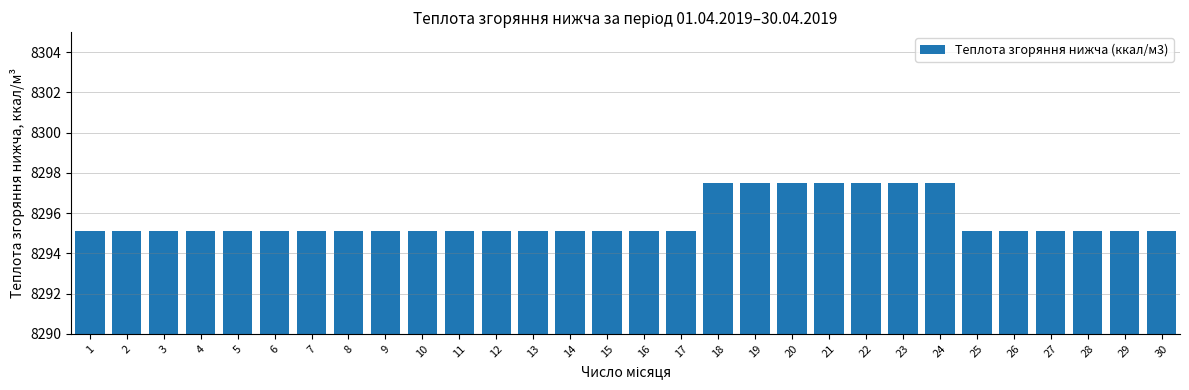

Reading left to right, what are all the values shown in this chart?

1=8295.1	2=8295.1	3=8295.1	4=8295.1	5=8295.1	6=8295.1	7=8295.1	8=8295.1	9=8295.1	10=8295.1	11=8295.1	12=8295.1	13=8295.1	14=8295.1	15=8295.1	16=8295.1	17=8295.1	18=8297.5	19=8297.5	20=8297.5	21=8297.5	22=8297.5	23=8297.5	24=8297.5	25=8295.1	26=8295.1	27=8295.1	28=8295.1	29=8295.1	30=8295.1